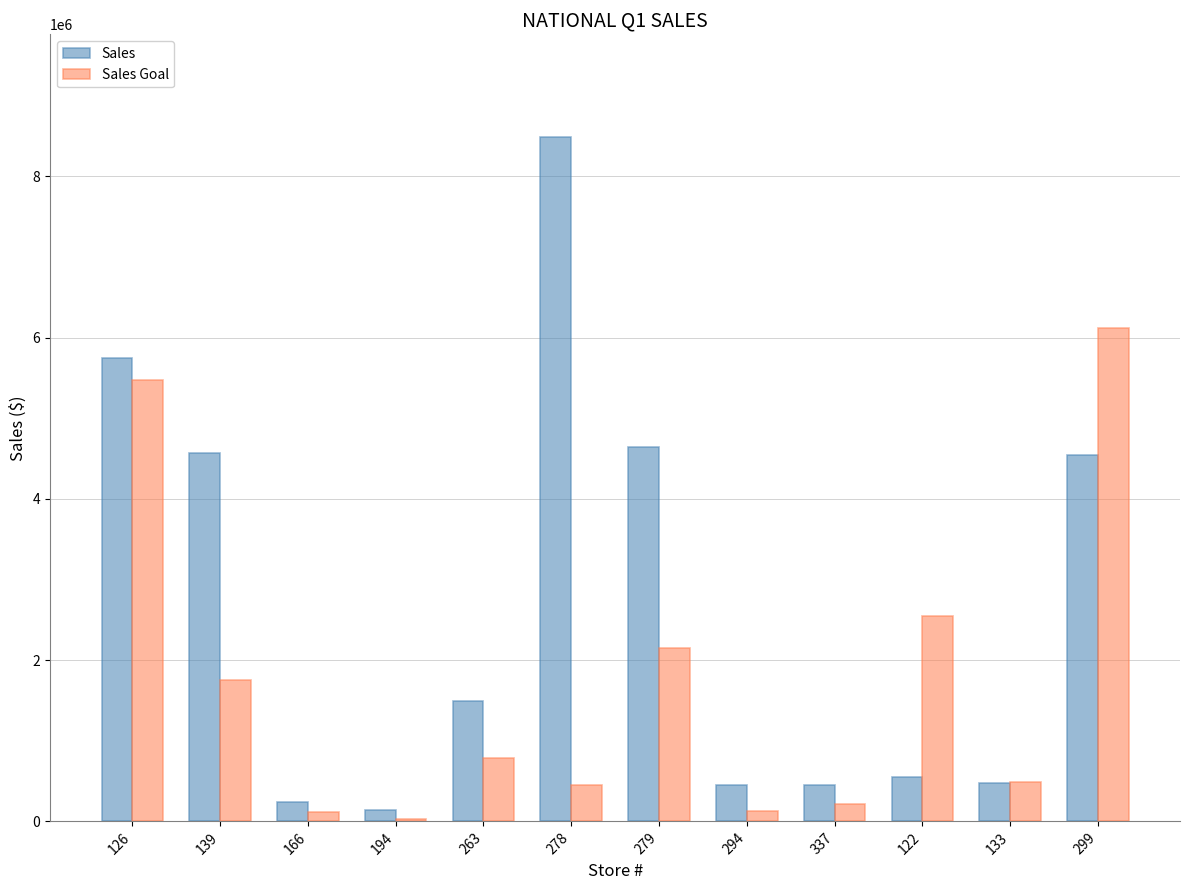

Where is Sales Goal nearest to the value 3074582?

122